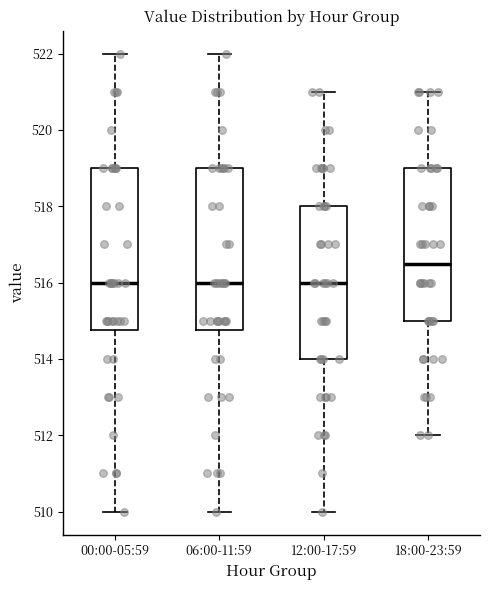

Where does the upper whisker of the box for 12:00-17:59 end on the y-axis? The values are not printed on the chart, so give them approximately, as read against the axis.

521.0